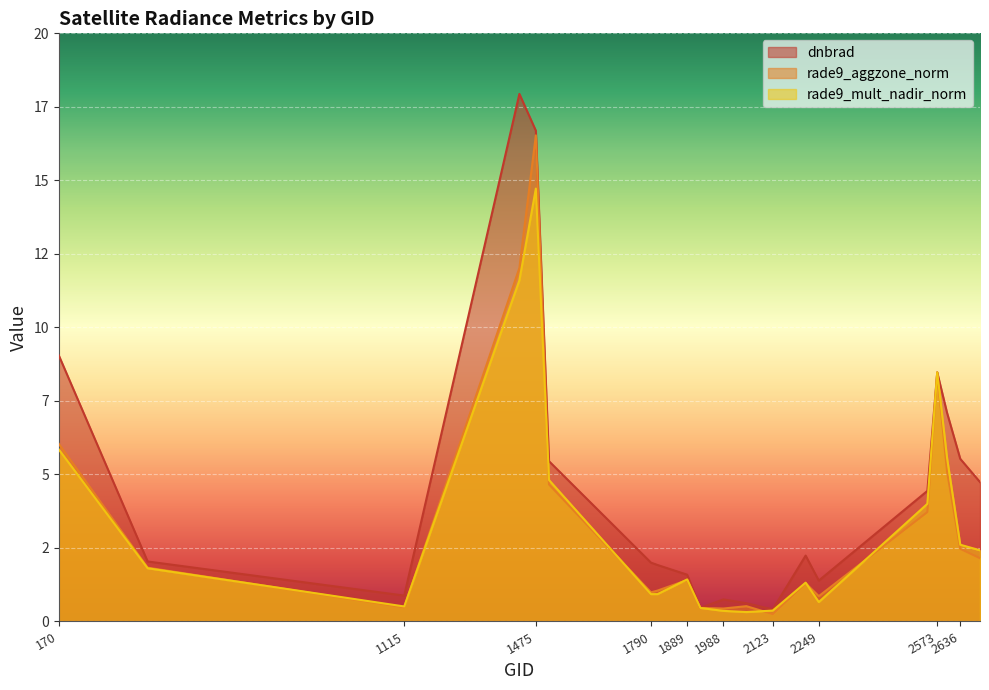

At which category is the sum across all series the highest?

1475